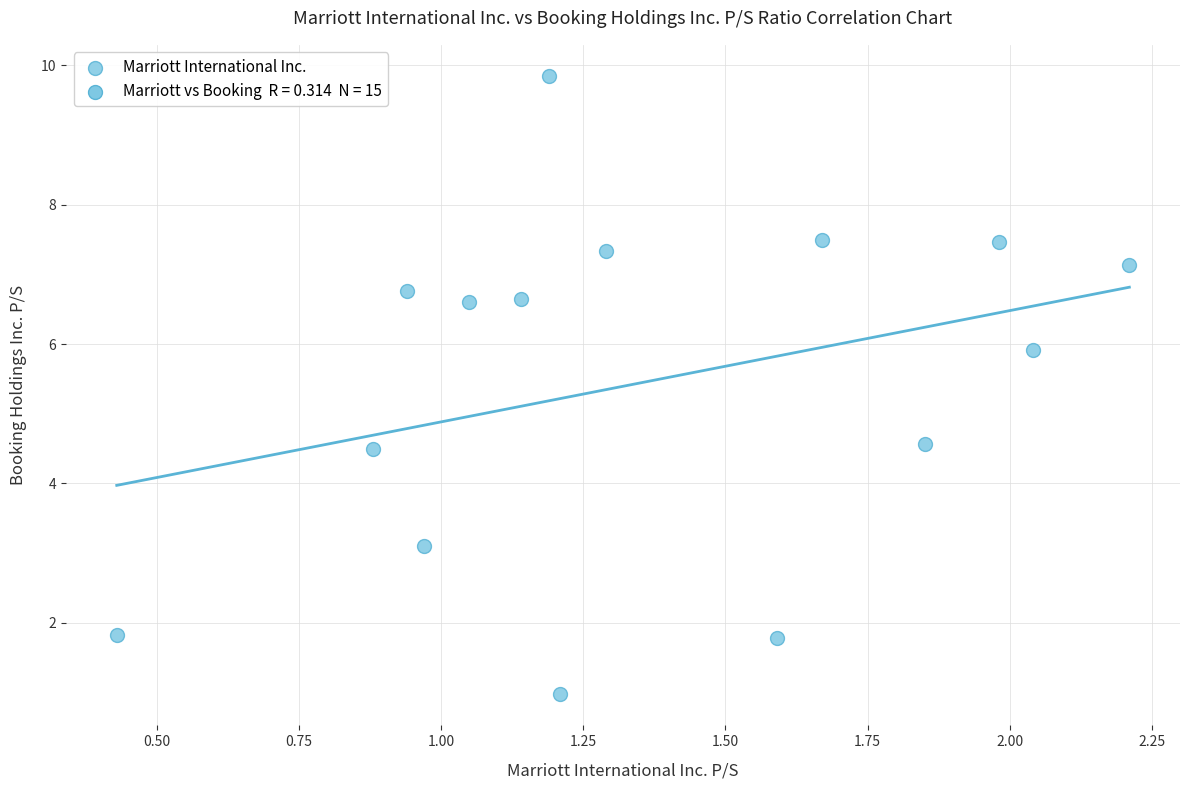

What is the range of X values (max minus min)?

1.8